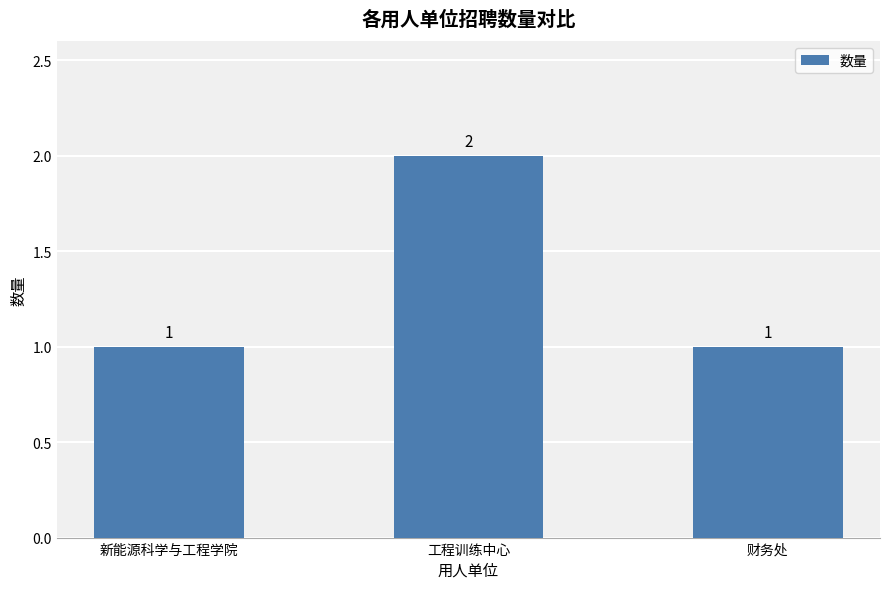

What is the approximate value at 财务处?

1